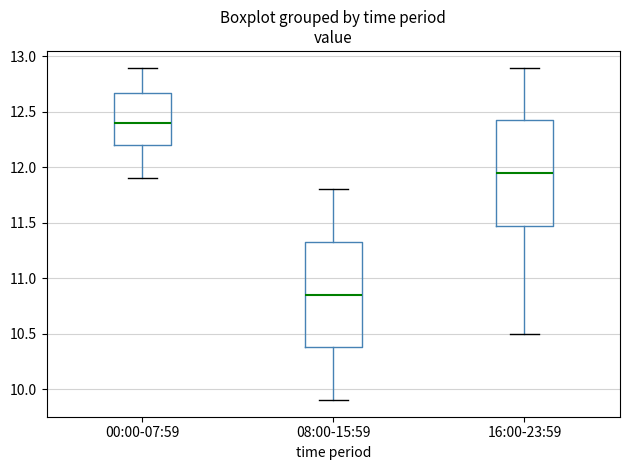

Reading left to right, read every box against the y-axis: the position of its median line, the range the box covers, and the ends of its whiskers. The values are not printed on the chart, so give them approximately, as read against the axis.

00:00-07:59: median 12.40, box 12.20 to 12.70, whiskers 11.90 to 12.90
08:00-15:59: median 10.85, box 10.40 to 11.35, whiskers 9.90 to 11.80
16:00-23:59: median 11.95, box 11.50 to 12.45, whiskers 10.50 to 12.90